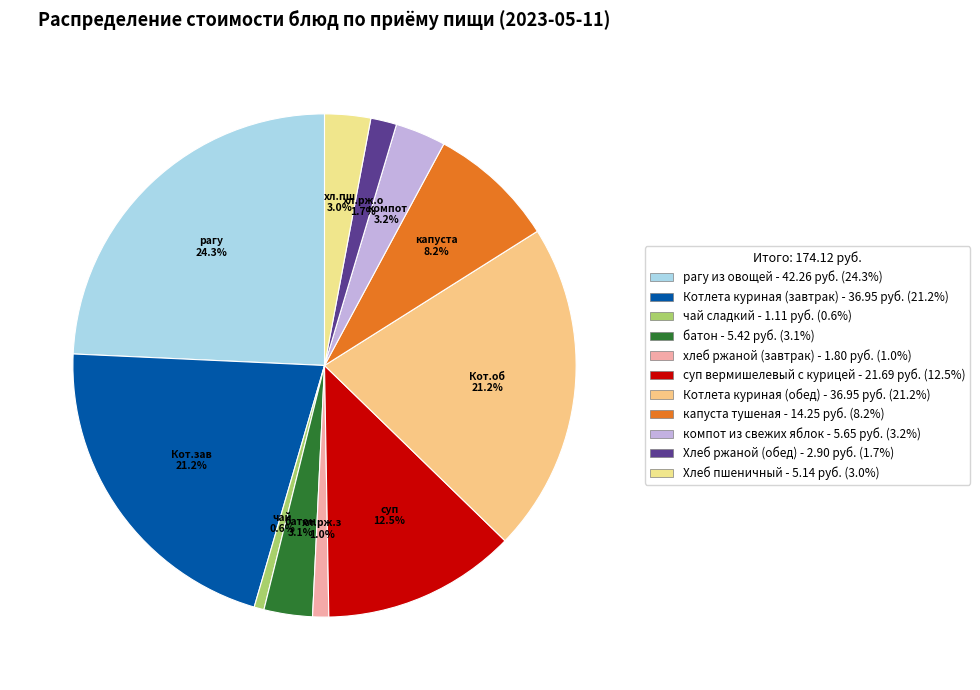

Is there any slice that represents more than half of the pie?

No